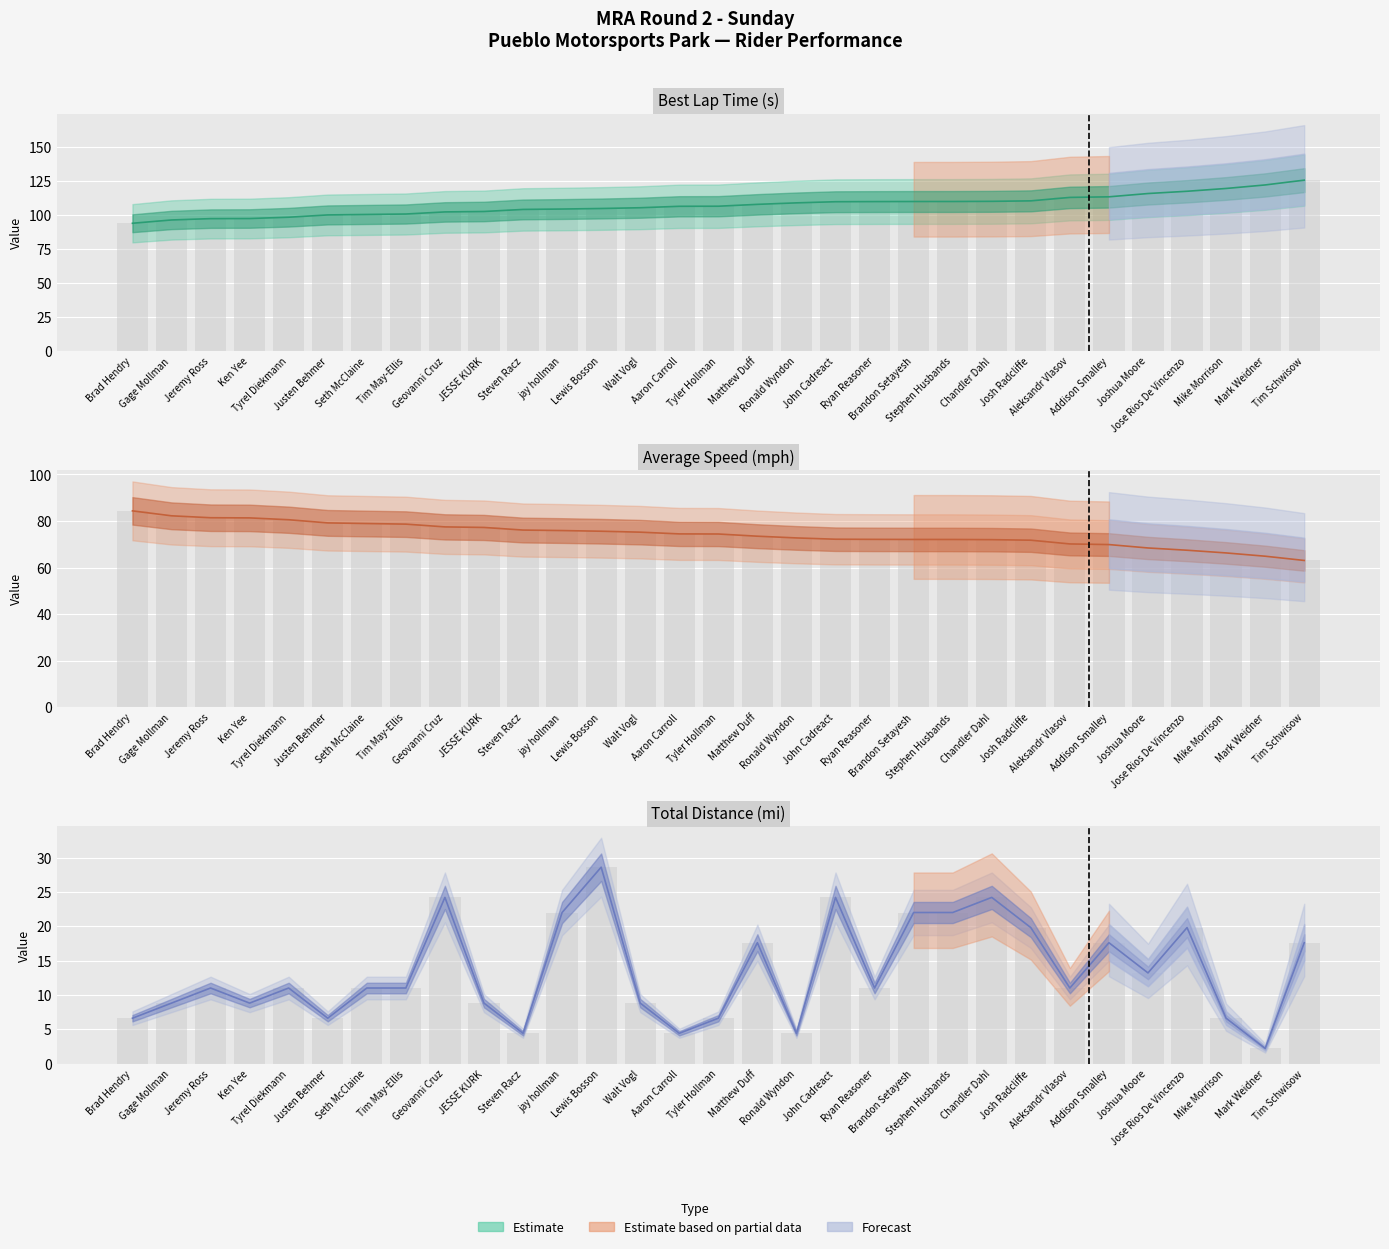

List the series in order of their peak value, highest first.

Best Lap time, Average Speed, Total Distance